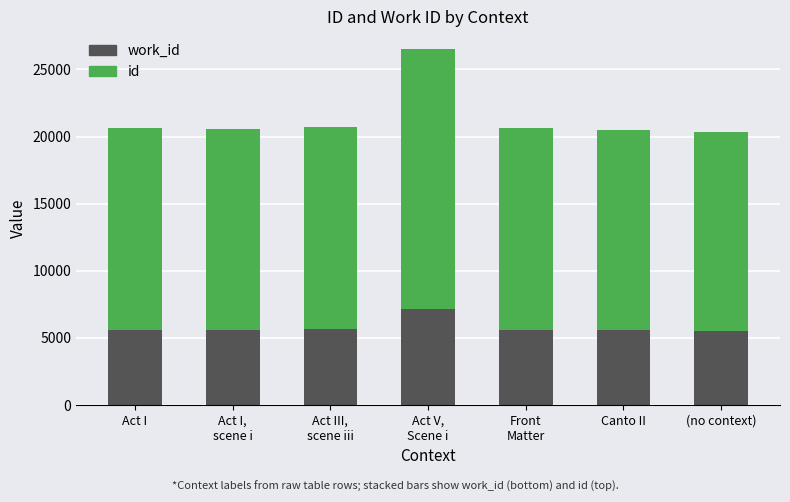

What is the total value across all series at Canto II?

20461